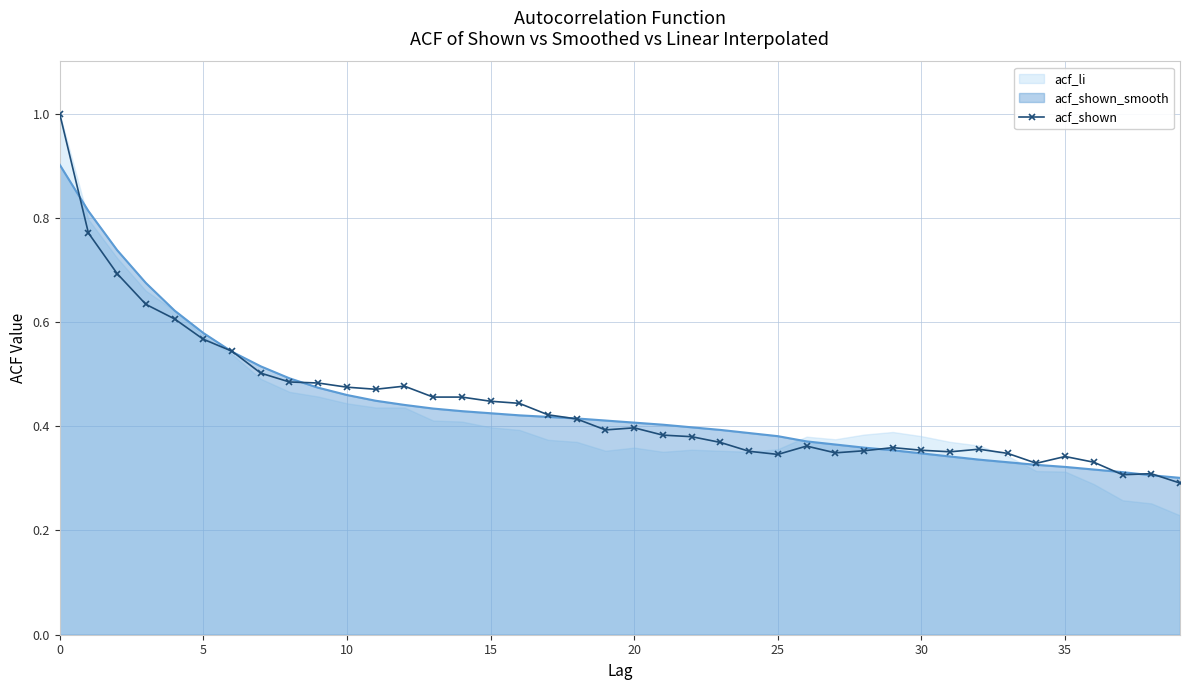

The chart shows a value of 0.6 at 29. True or false?

False